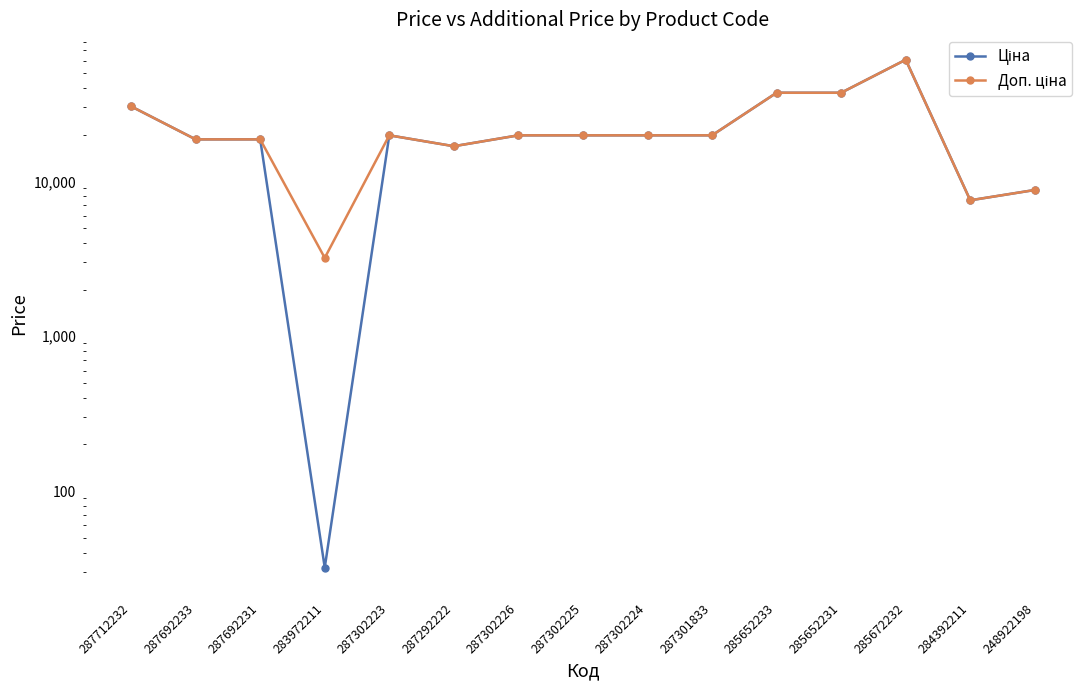

What value does the Доп. ціна series have at 287692231?

18671.5